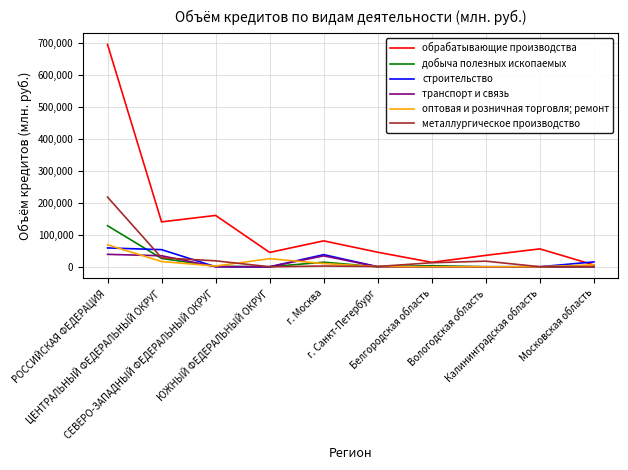

The оптовая и розничная торговля; ремонт series shows -48049 at Белгородская область. True or false?

False